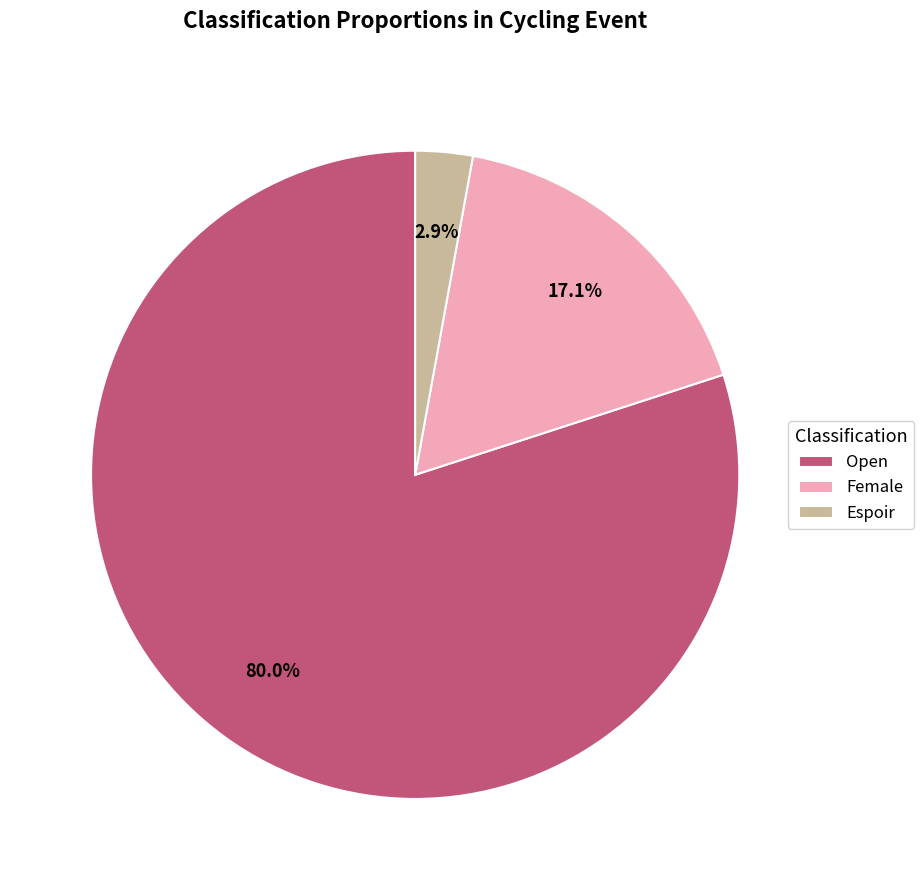

What is the total percentage of Espoir and Female?

20.0%